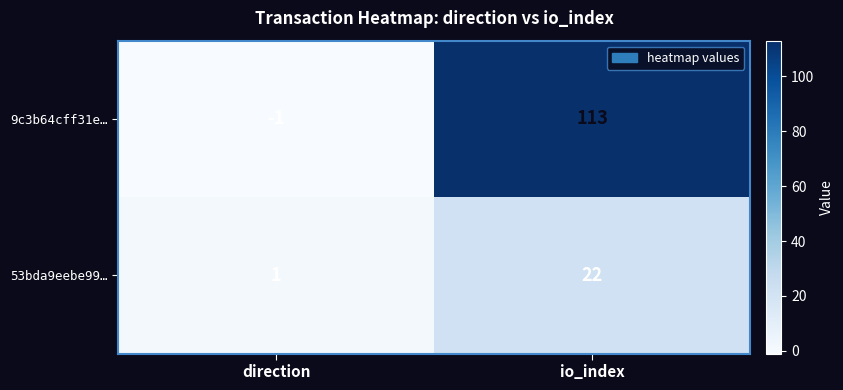

True or false: 9c3b64cff31e… has a value of 0 at direction.

False